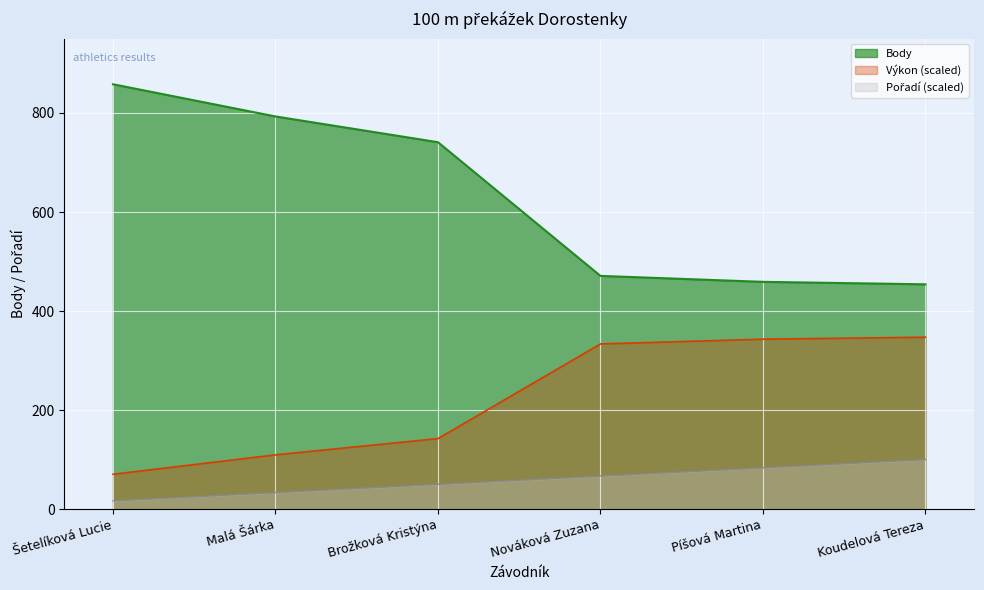

How many lines are shown in the chart?

3